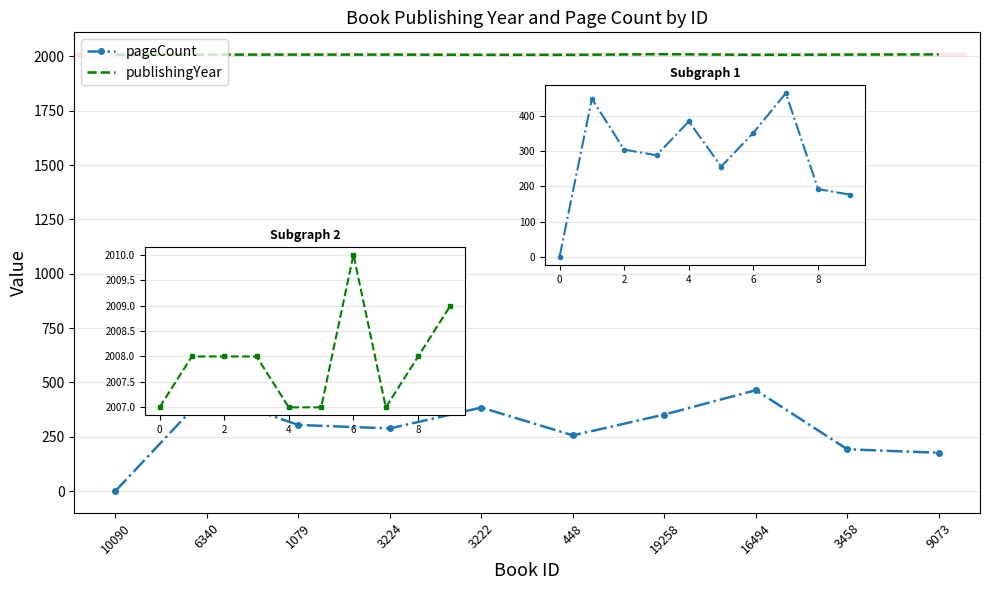

At how many categories does at least one series exceed 1249?

10